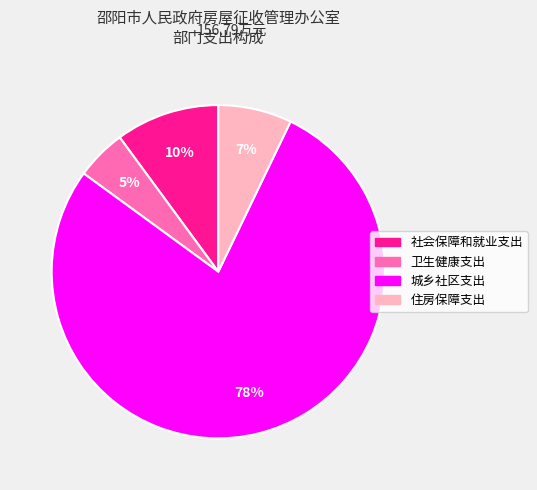

Which has a higher value, 社会保障和就业支出 or 城乡社区支出?

城乡社区支出